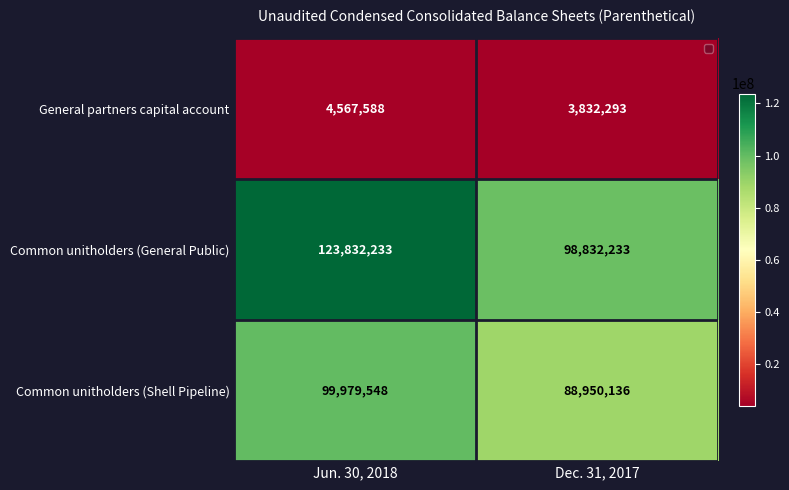

Which category has the highest value across all series?

Jun. 30, 2018